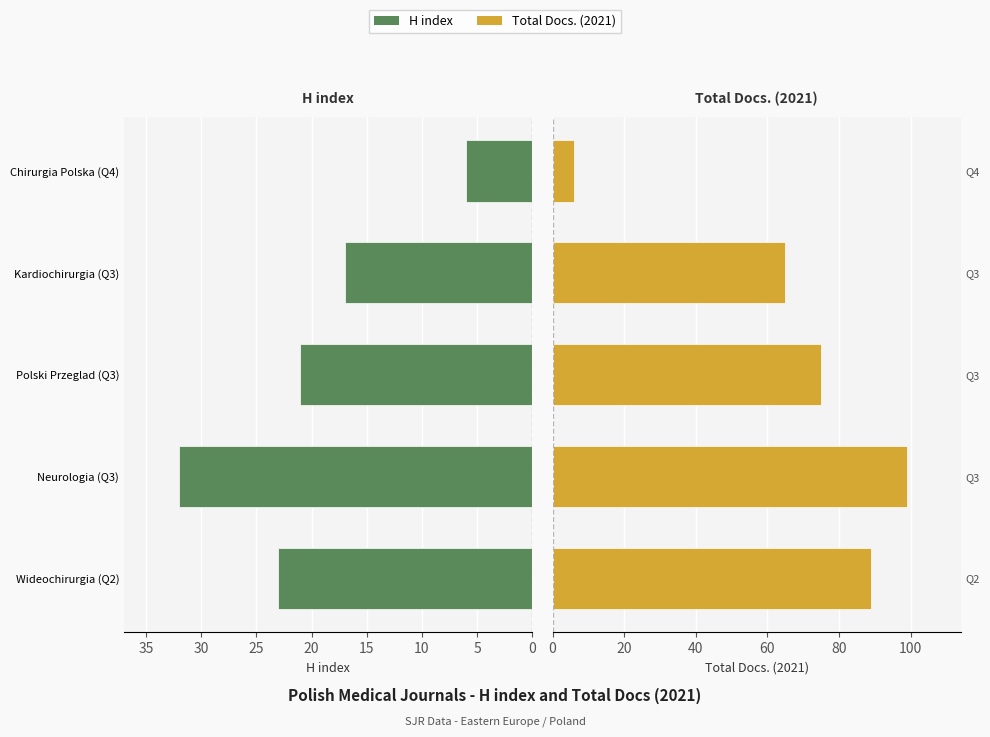

Between Neurologia (Q3) and Kardiochirurgia (Q3), which series saw the biggest shift?

Total Docs. (2021)